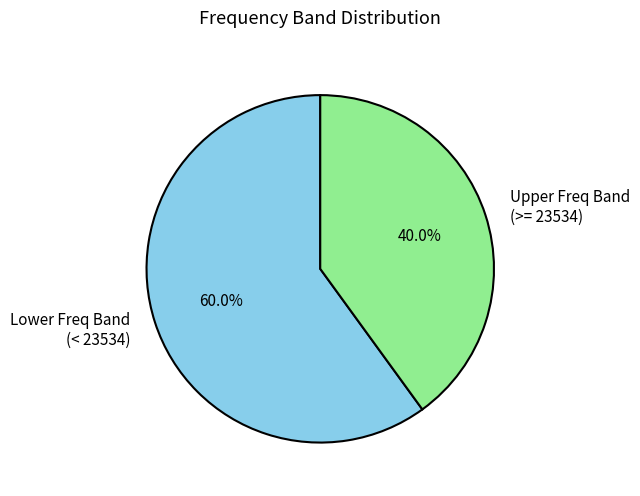

Which category has the smallest portion of the pie?

Upper Freq Band (>= 23534)